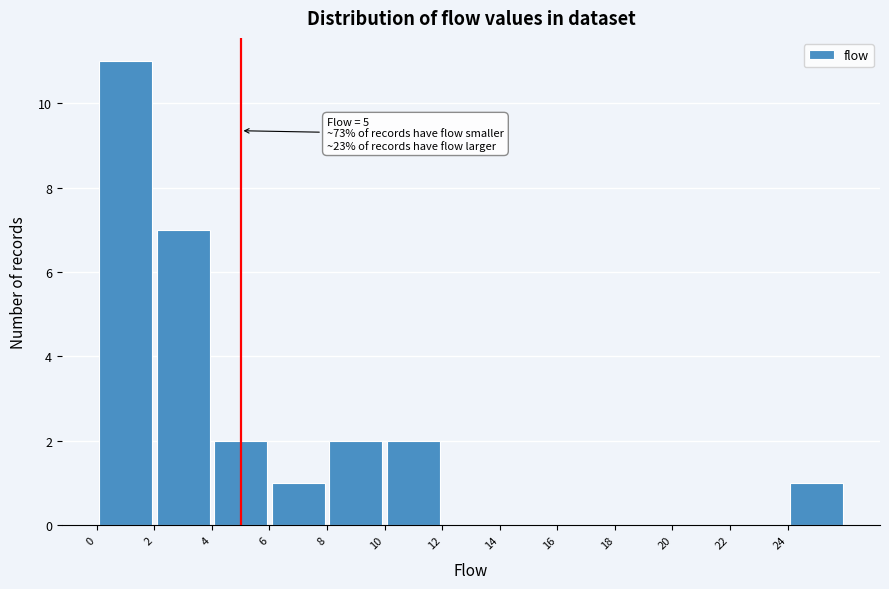

Which range on the x-axis has the tallest bar?

0 to 2